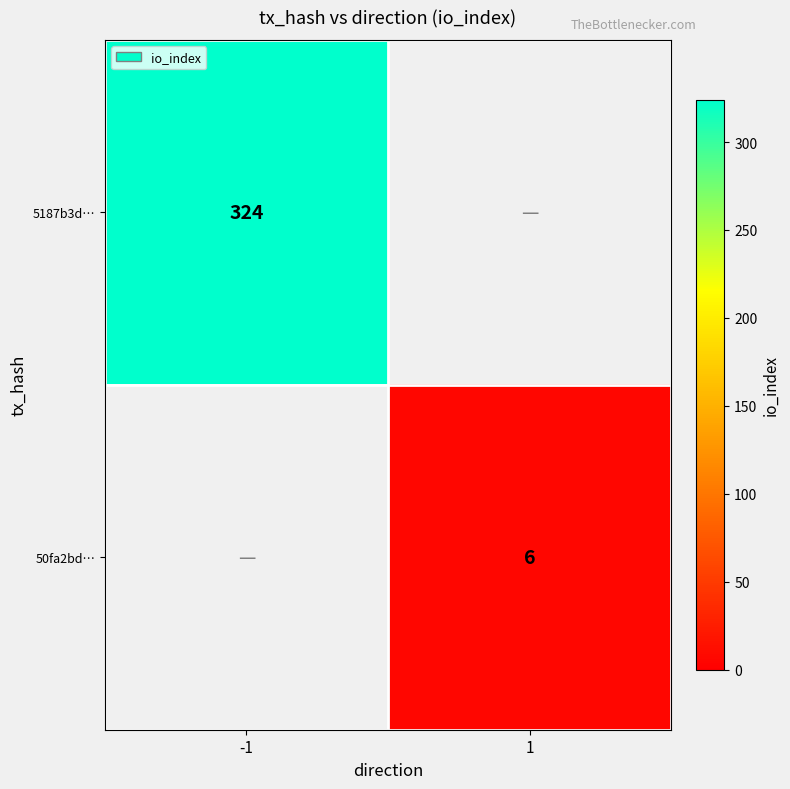

The 5187b3d… series shows 427 at -1. True or false?

False